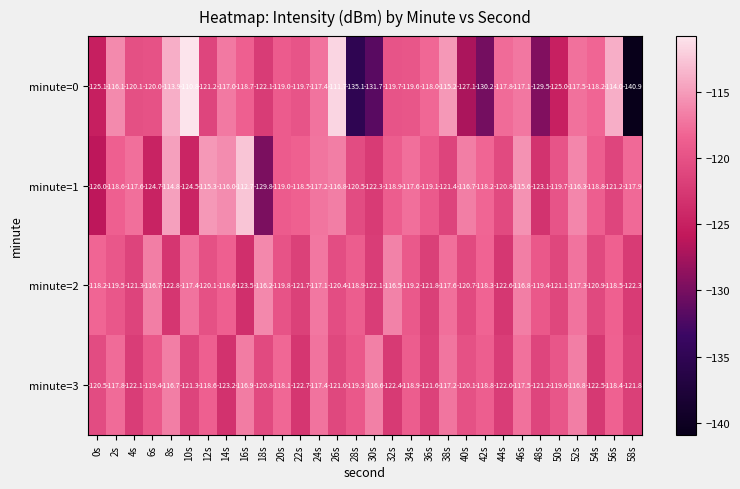

At which label does minute=0 first exceed -119?

2s